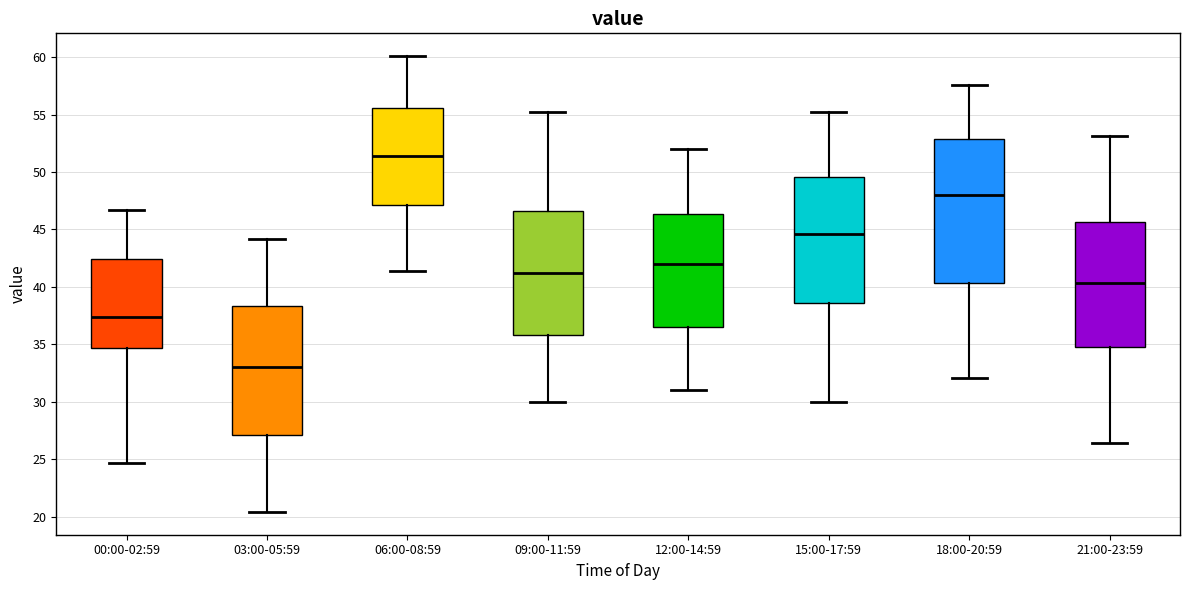

Reading left to right, transcribe this box plot: for each box, give where its median line is, the range the box spans, and where its two whiskers end, as read against the y-axis. The values are not printed on the chart, so give them approximately, as read against the axis.

00:00-02:59: median 37.5, box 34.5 to 42.5, whiskers 24.5 to 46.5
03:00-05:59: median 33.0, box 27.0 to 38.5, whiskers 20.5 to 44.0
06:00-08:59: median 51.5, box 47.0 to 55.5, whiskers 41.5 to 60.0
09:00-11:59: median 41.5, box 36.0 to 46.5, whiskers 30.0 to 55.0
12:00-14:59: median 42.0, box 36.5 to 46.5, whiskers 31.0 to 52.0
15:00-17:59: median 44.5, box 38.5 to 49.5, whiskers 30.0 to 55.0
18:00-20:59: median 48.0, box 40.5 to 53.0, whiskers 32.0 to 57.5
21:00-23:59: median 40.5, box 35.0 to 45.5, whiskers 26.5 to 53.0